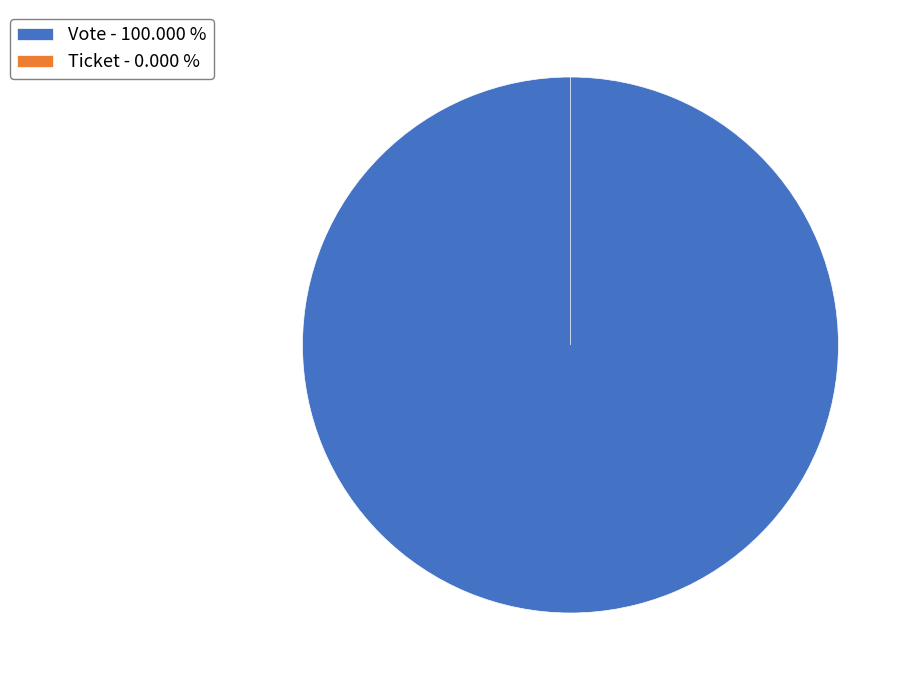

Which slice represents more than half of the pie?

Vote